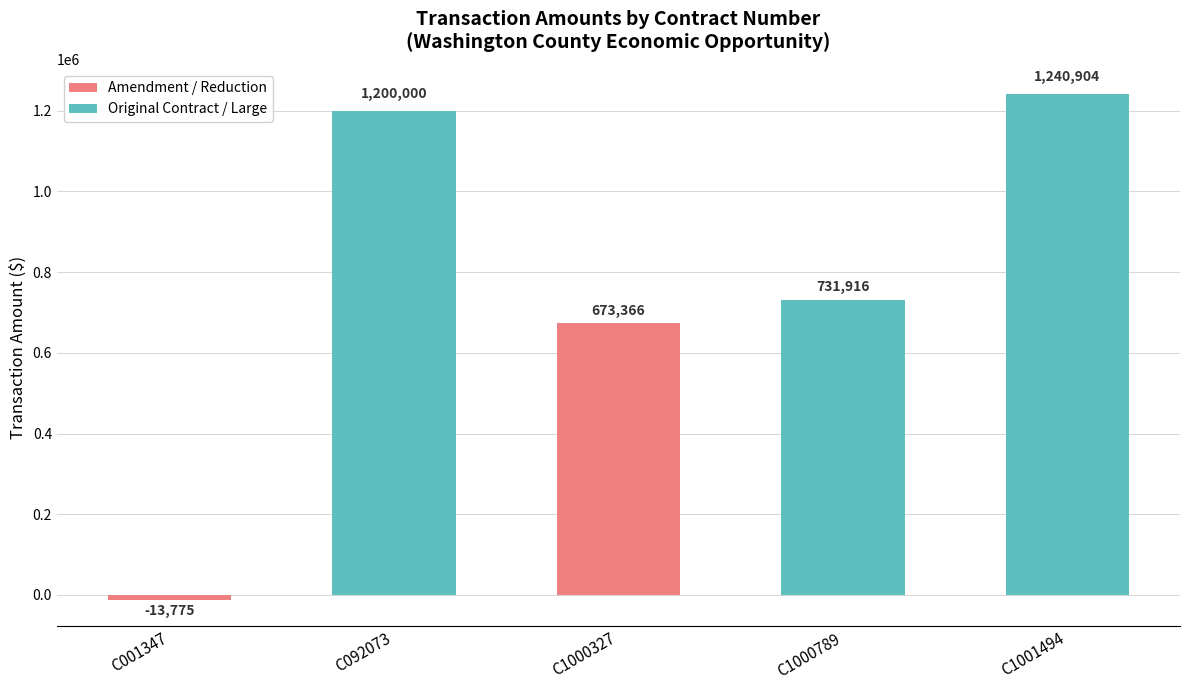

True or false: the data shows 673366 at C1000327.

True